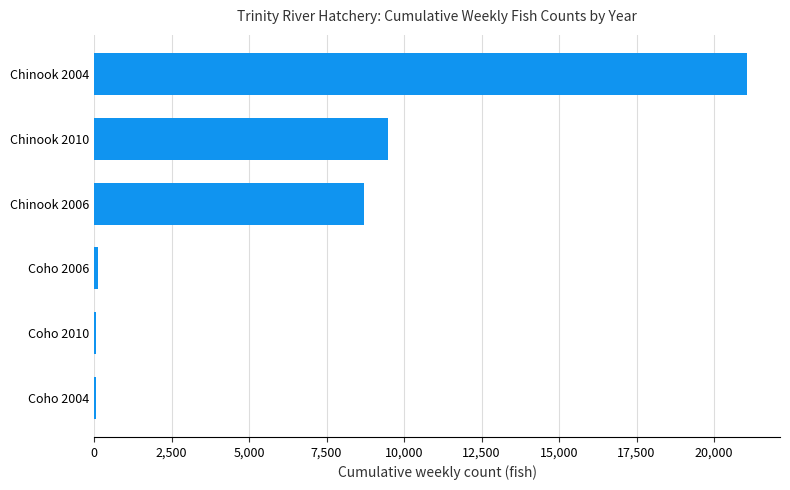

What is the greatest value displayed?

21072